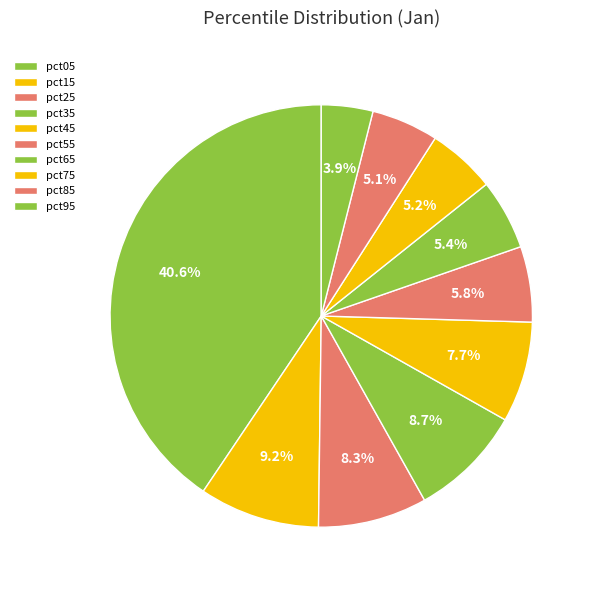

Is there any slice that represents more than half of the pie?

No